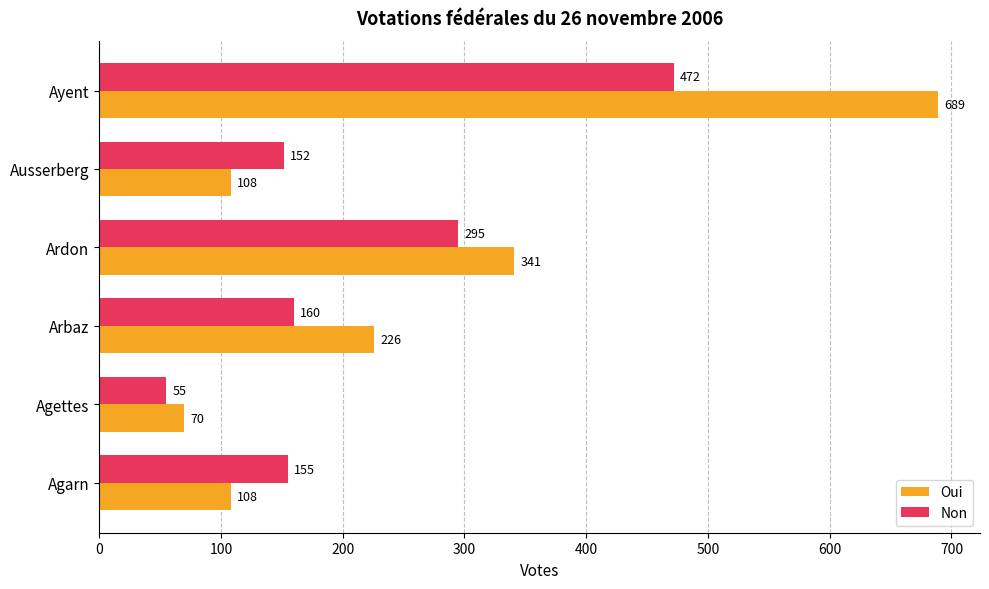

At how many categories does at least one series exceed 344?

1